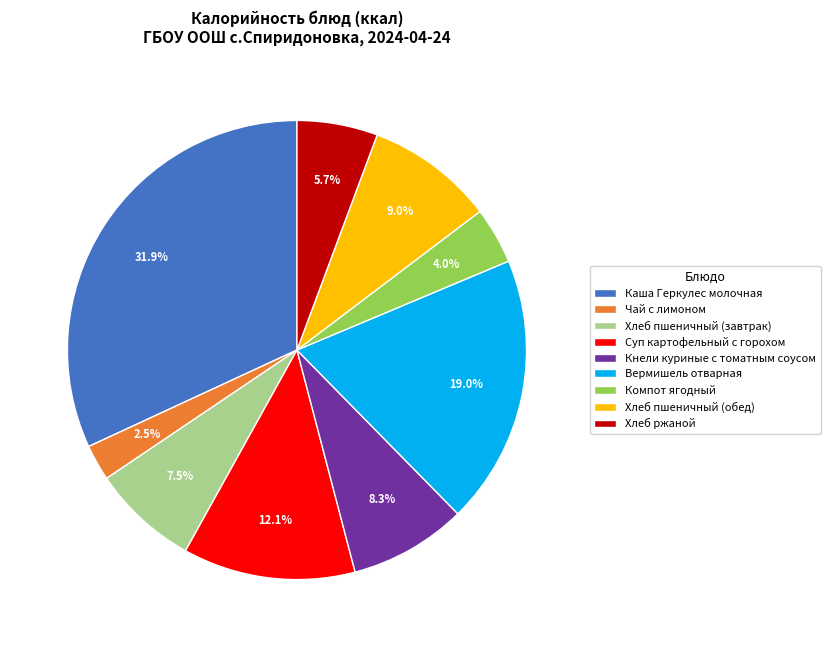

Is Компот ягодный the majority of the pie?

No